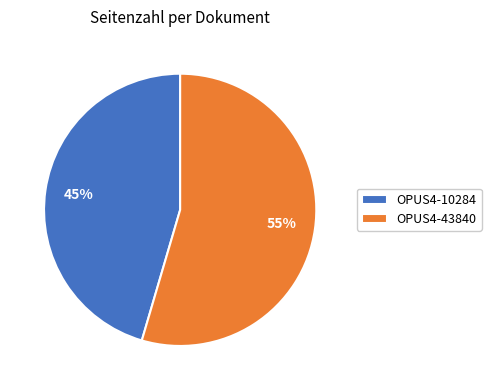

Count the number of slices in the pie.

2